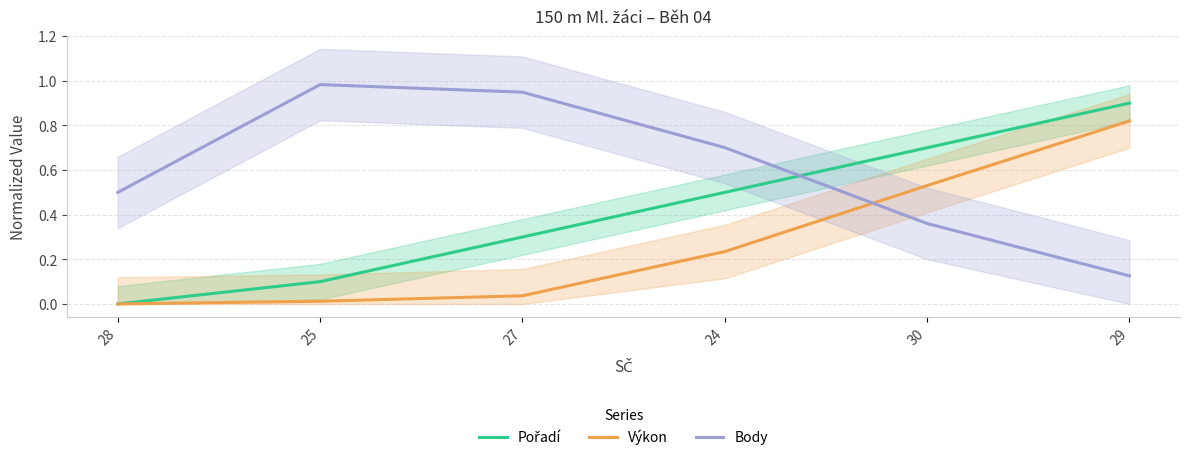

Reading left to right, transcribe all the data shown in this chart.

Pořadí: 28=0.0	25=0.1	27=0.3	24=0.5	30=0.7	29=0.9
Výkon: 28=0.0	25=0.0	27=0.0	24=0.2	30=0.5	29=0.8
Body: 28=0.5	25=1.0	27=0.9	24=0.7	30=0.4	29=0.1